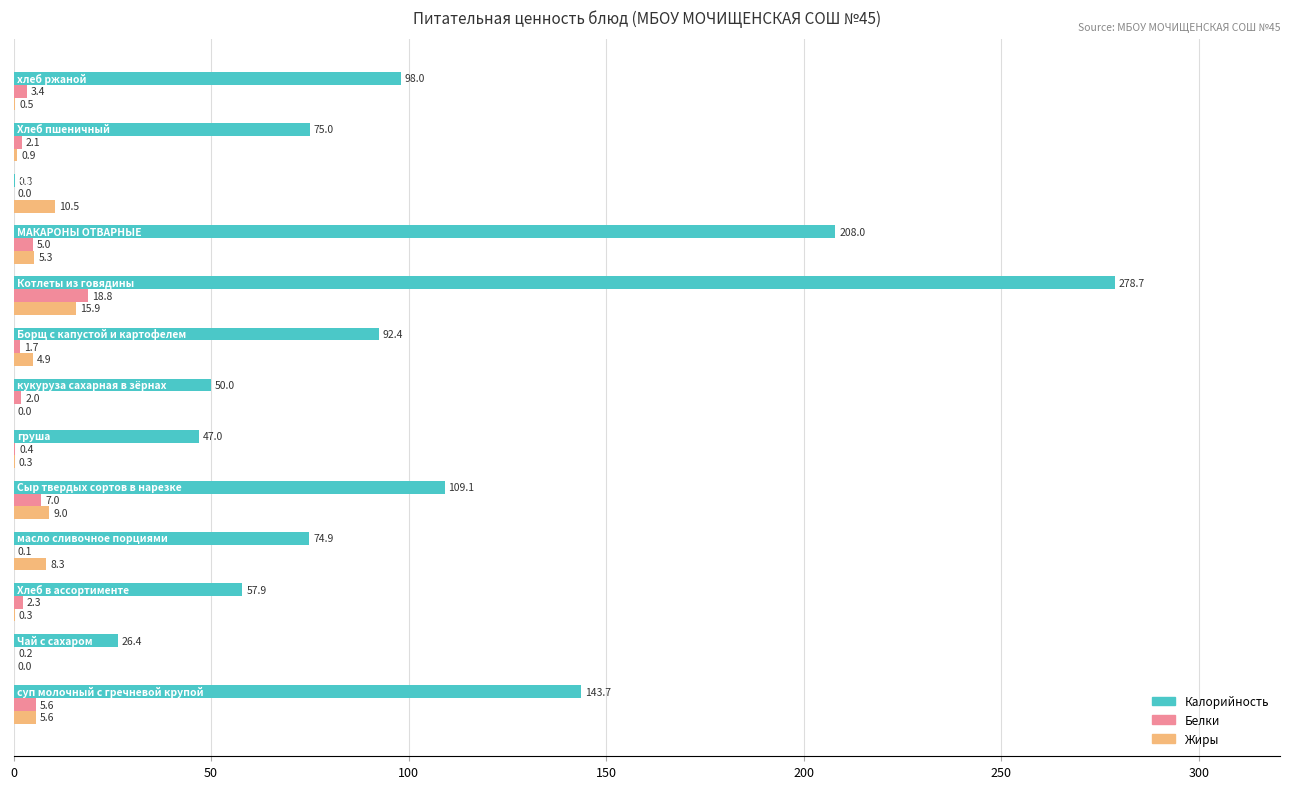

What is the maximum value shown in the chart?

278.7